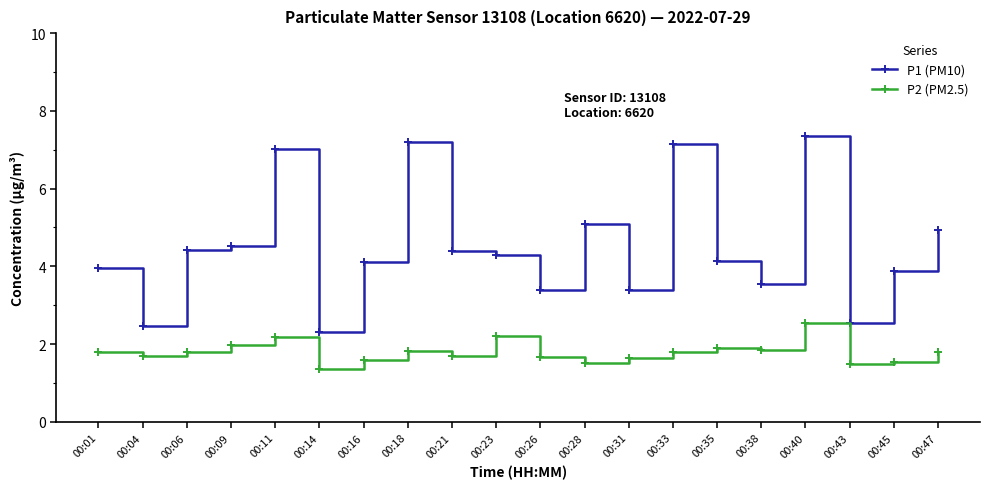

Which series has the largest range (max minus min)?

P1 (PM10)